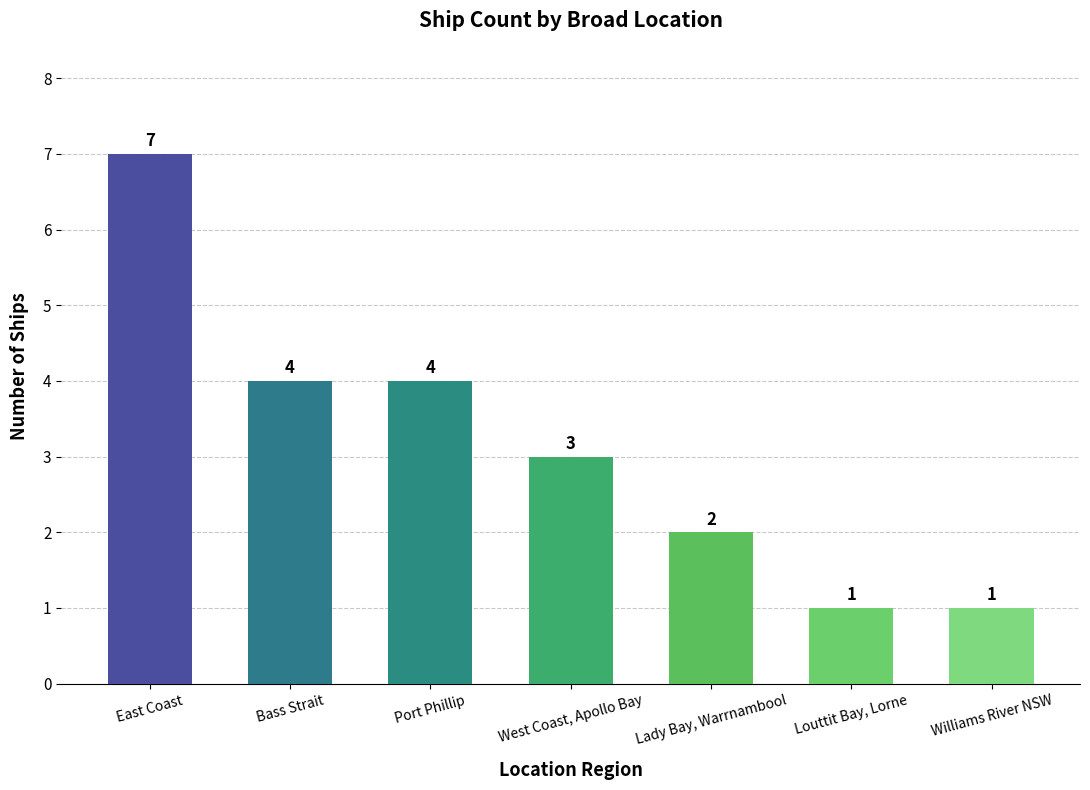

Approximately how many times larger is the value at Williams River NSW compared to Lady Bay, Warrnambool?

0.5